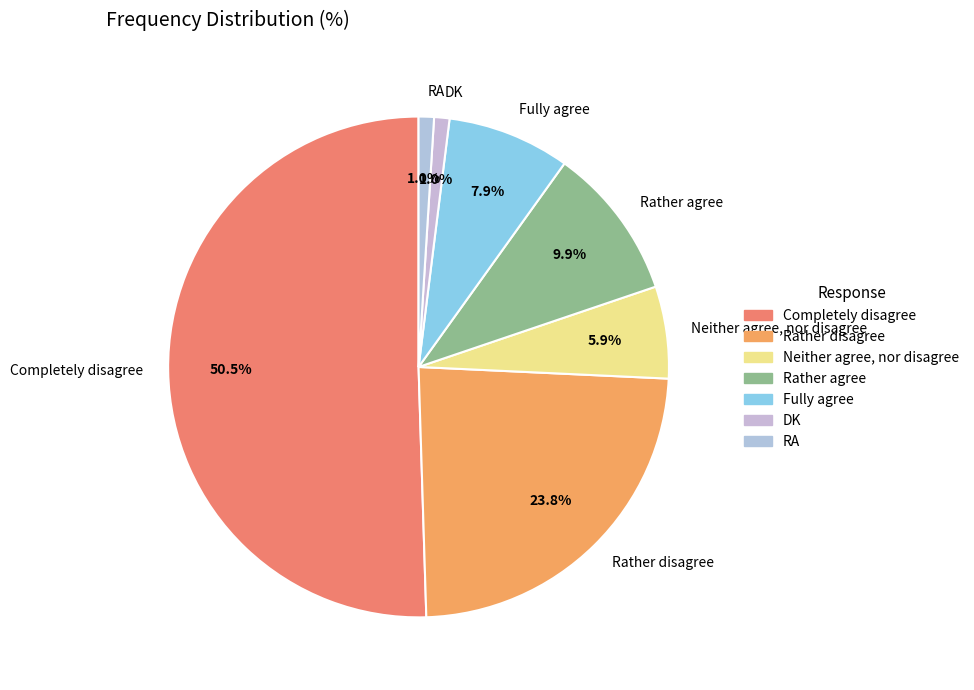

Does Fully agree account for over 50% of the chart?

No